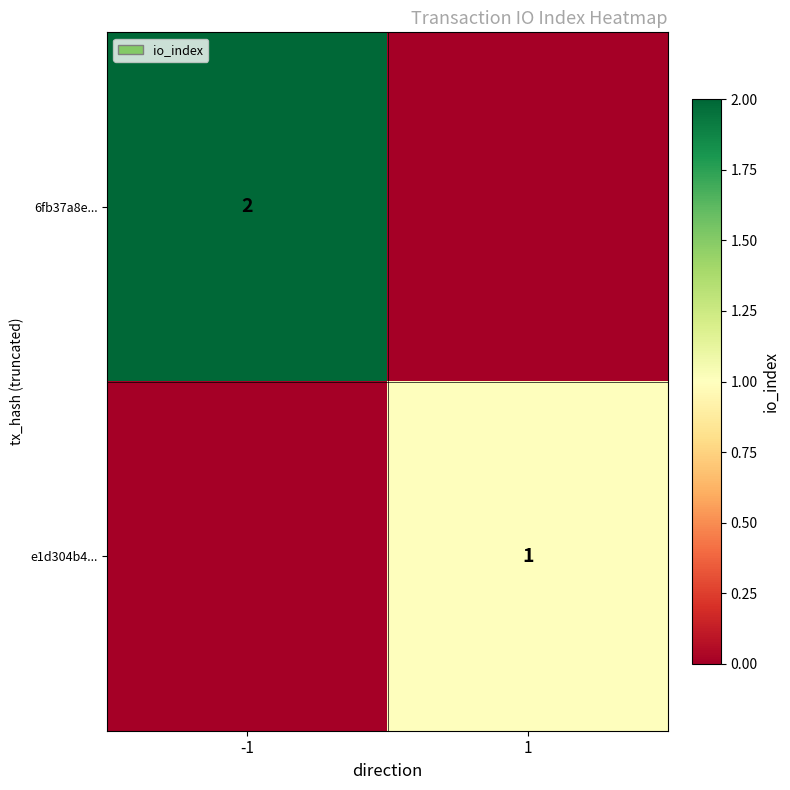

How many data points does each series have?

2